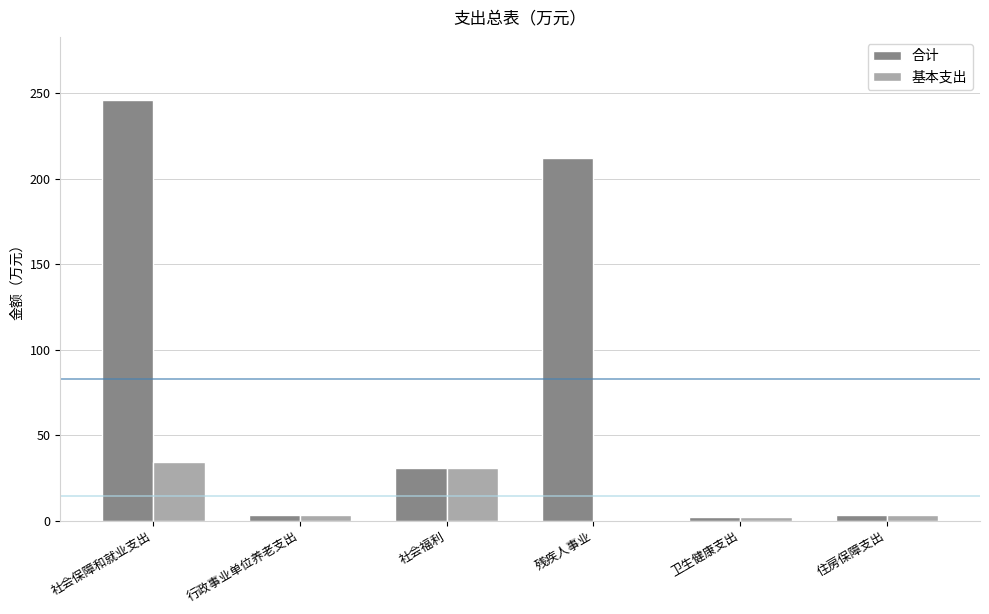

What is the sum of the 基本支出 values at 残疾人事业 and 社会保障和就业支出?

34.1